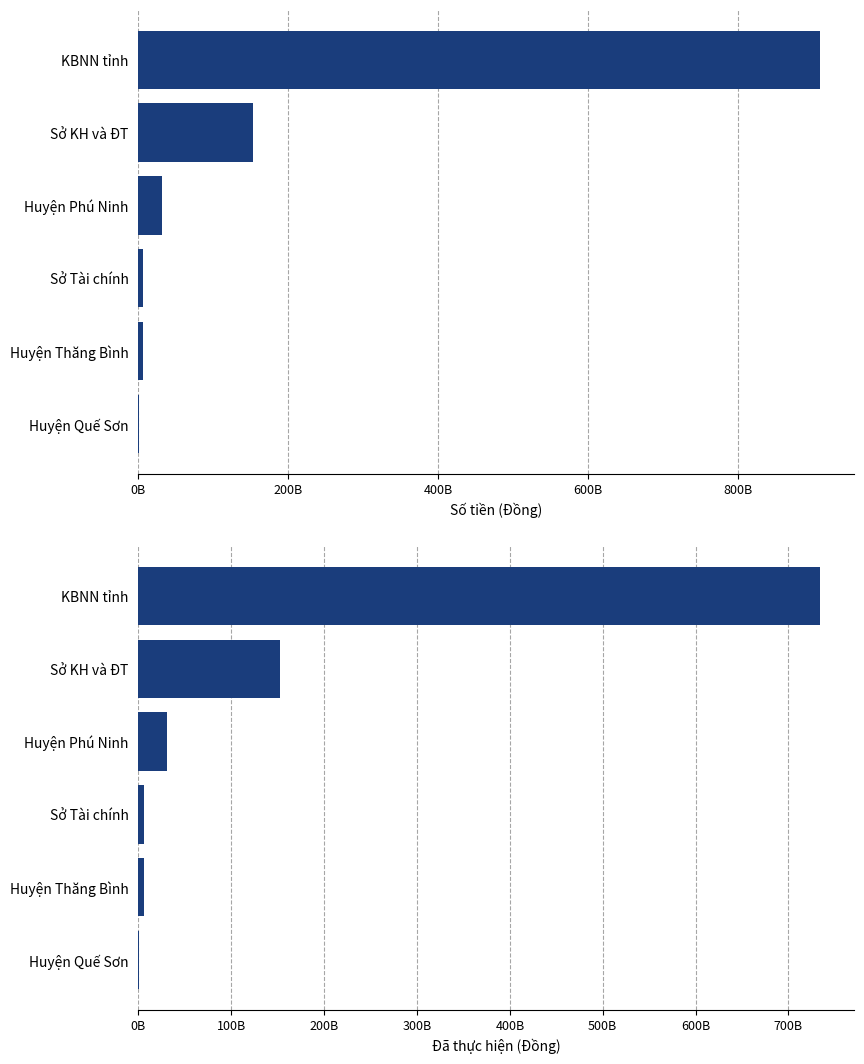

Is it true that Số tiền equals 520000000 at Huyện Quế Sơn?

True